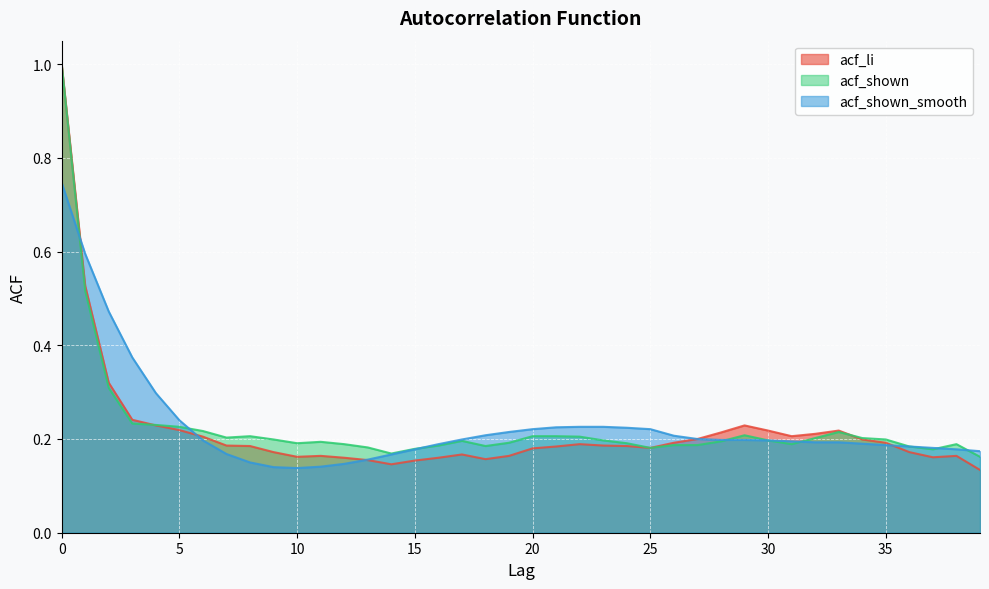

What is the sum of all acf_shown values?

9.1